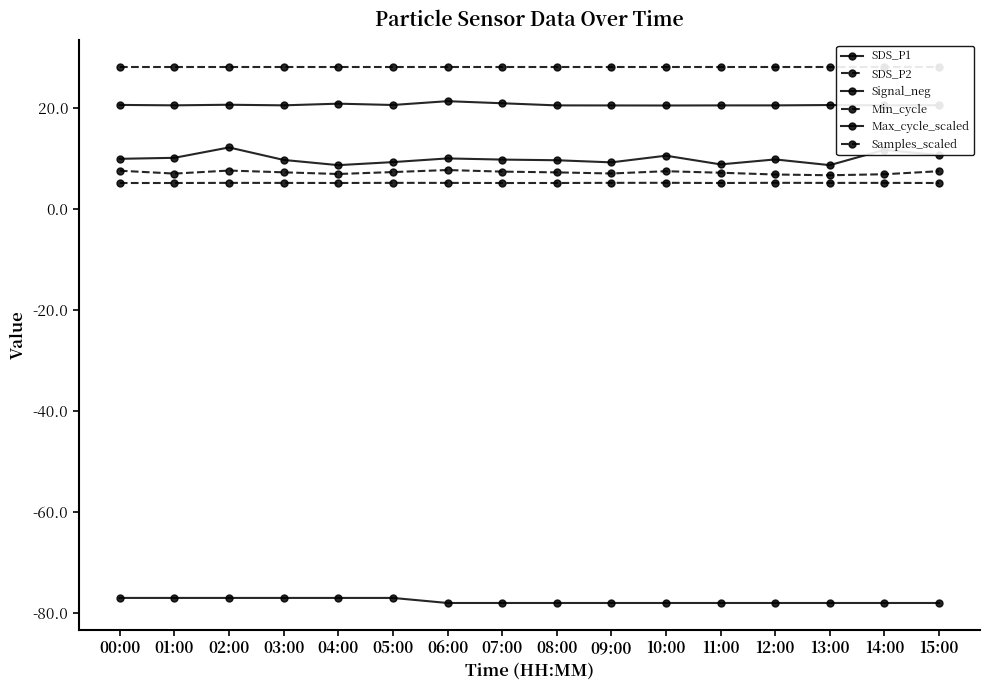

Which series has the widest spread of values?

SDS_P1